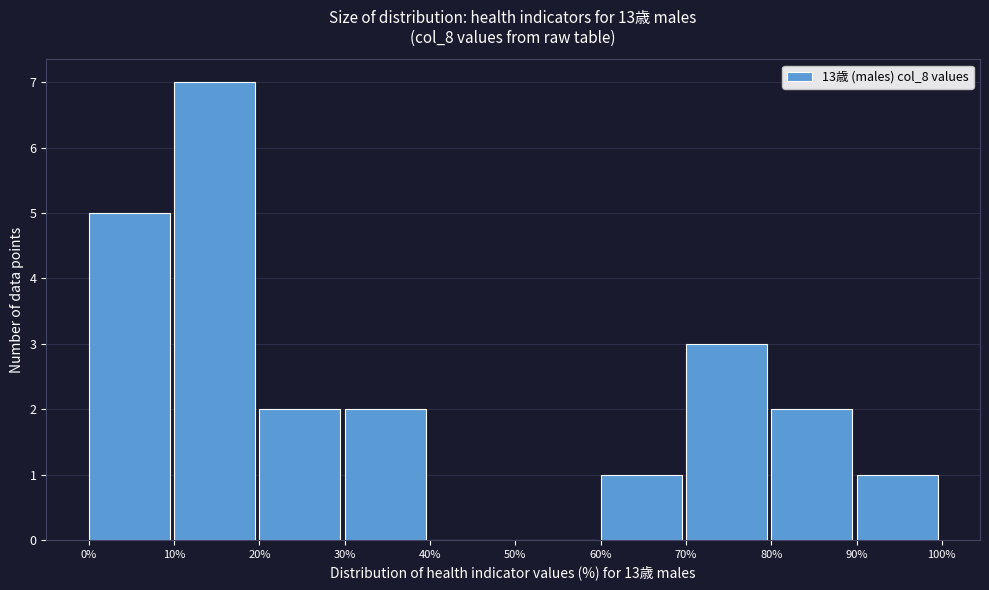

How tall is the bar that spans 80% to 90% on the x-axis? The values are not printed on the chart, so give them approximately, as read against the axis.

2